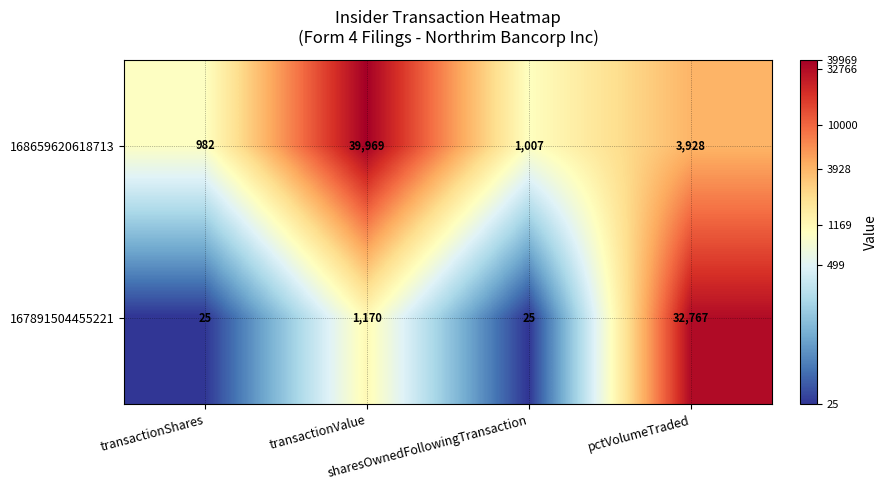

What is the average value of the 168659620618713 series?

11472